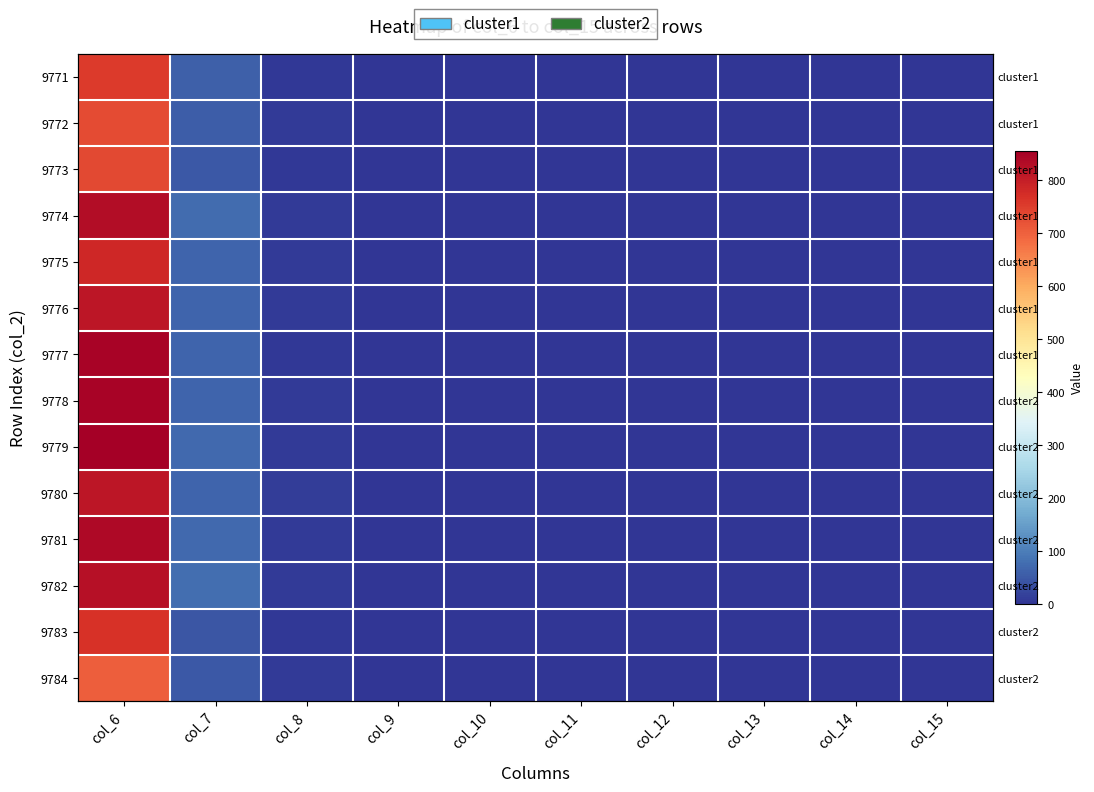

The value of 9772 at col_12 is -462. True or false?

False